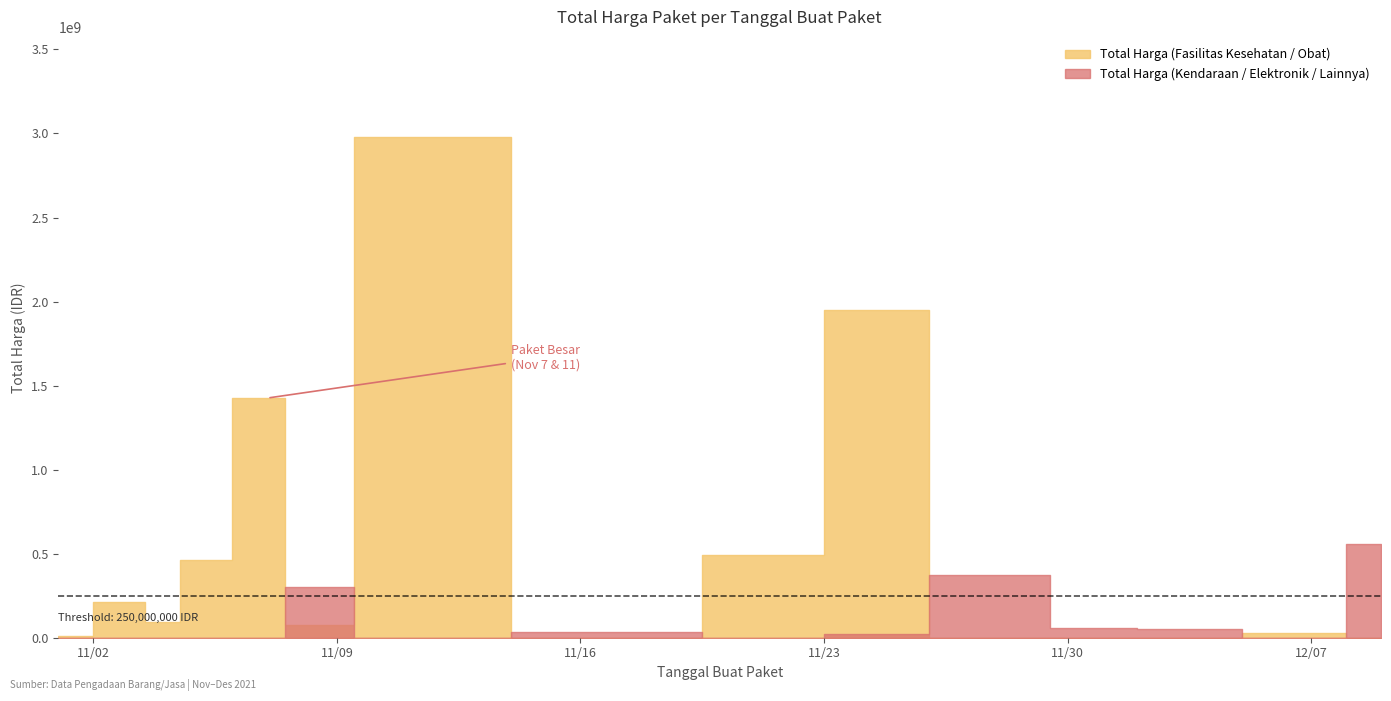

In Total Harga (Fasilitas Kesehatan / Obat), how many points are lower than both neighbors (excluding endpoints)?

3